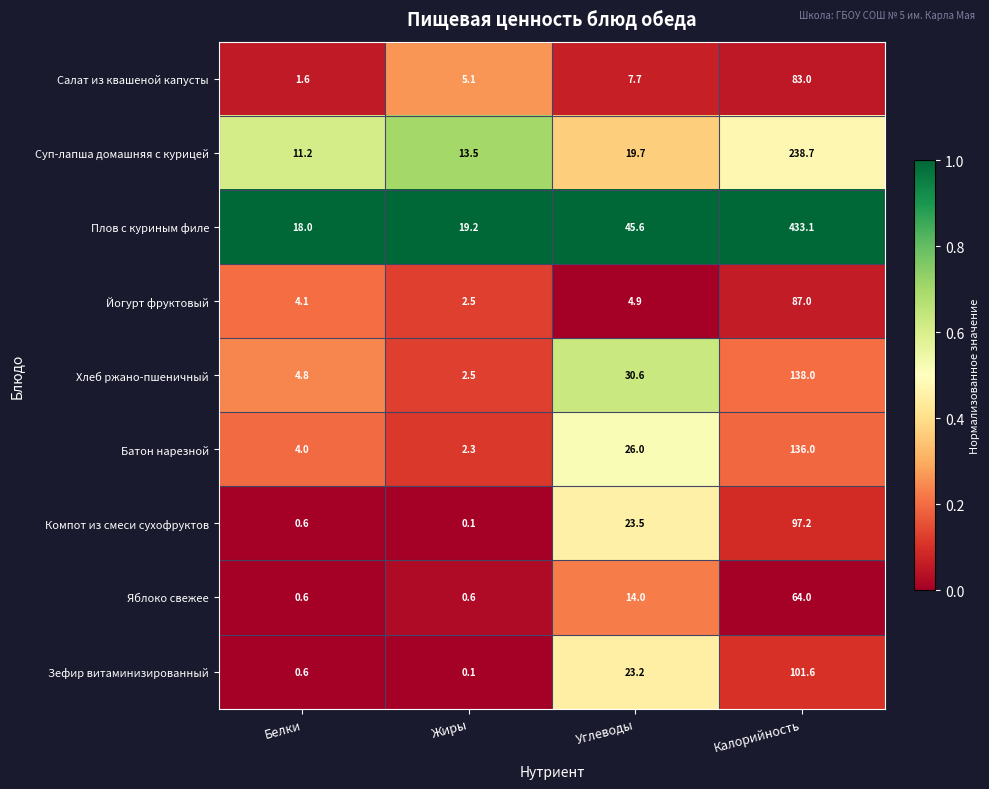

Which category has the lowest value in the Суп-лапша домашняя с курицей series?

Белки